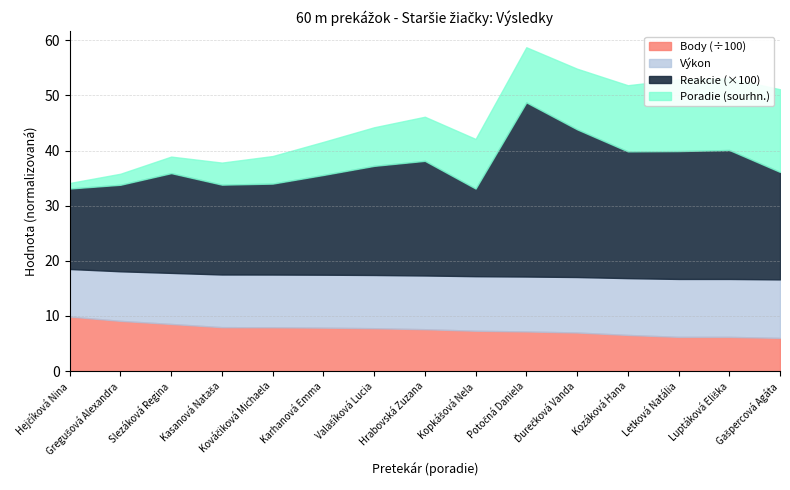

What are all the series names shown in the legend?

Body (÷100), Výkon, Reakcie (×100), Poradie (sourhn.)